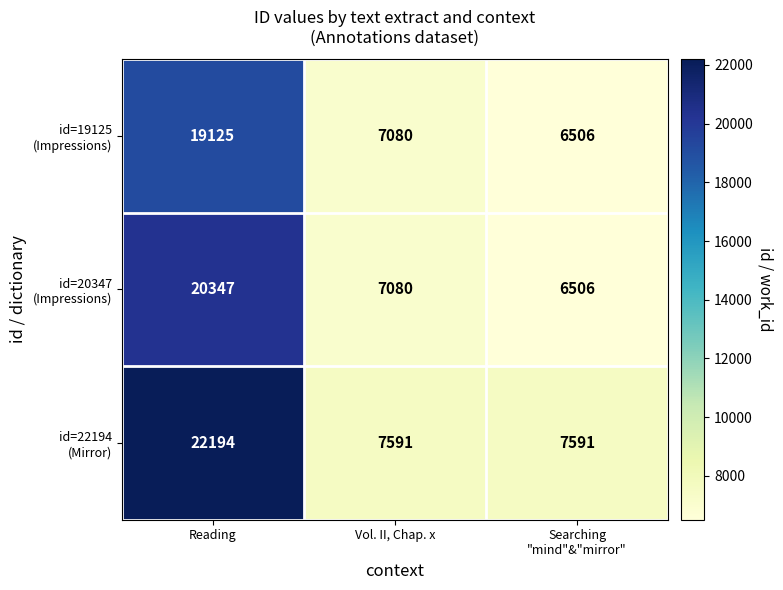

What is the minimum value shown in the chart?

6506